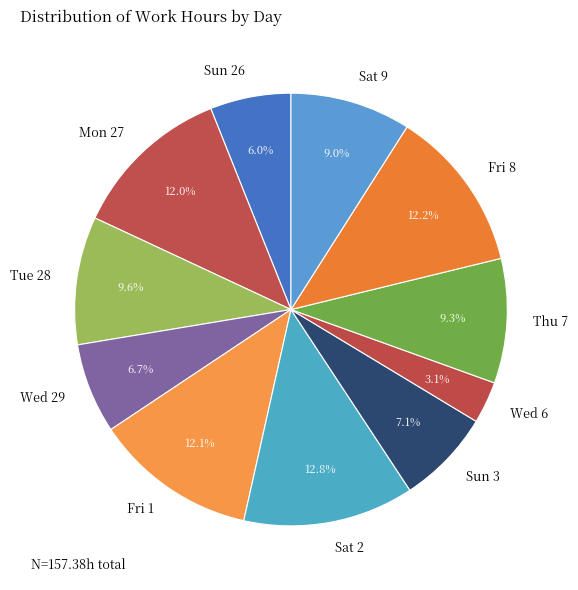

What percentage is the Wed 29 slice, to the nearest percent?

7%